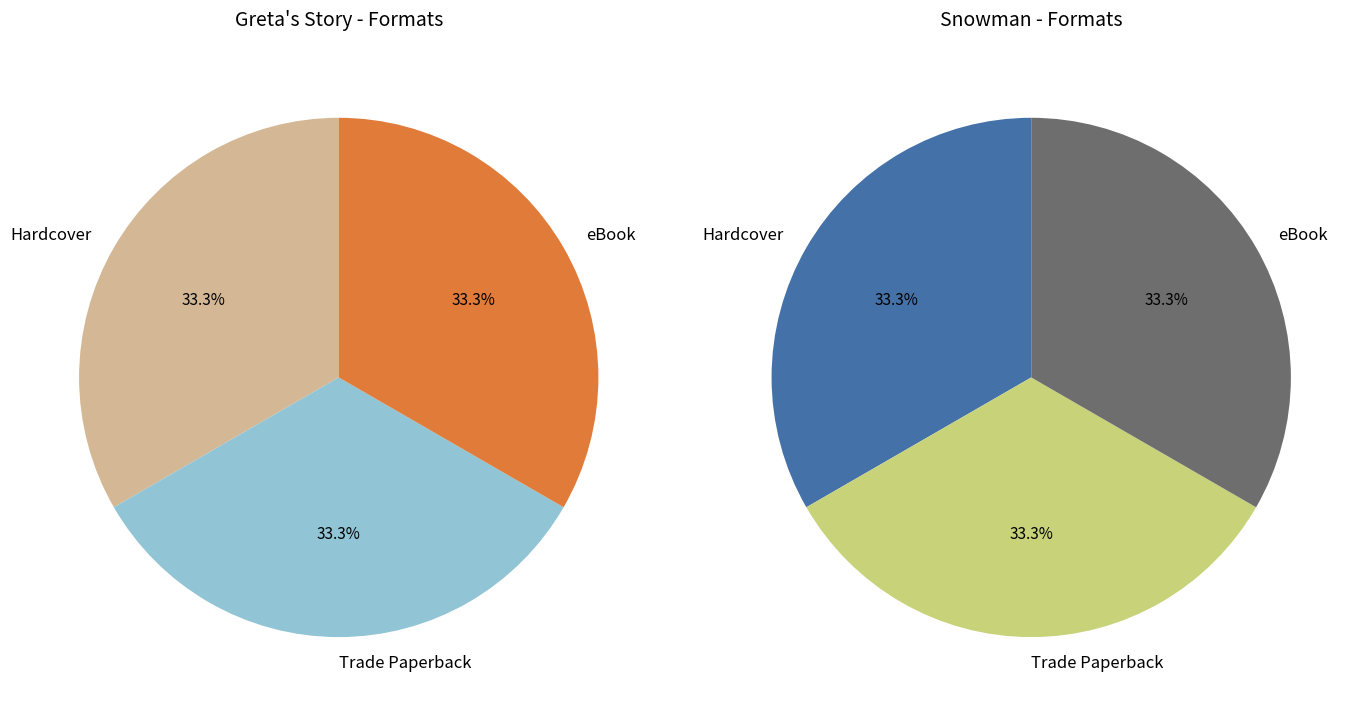

Does Greta's Story (Hardcover) represent more than half of the total?

No